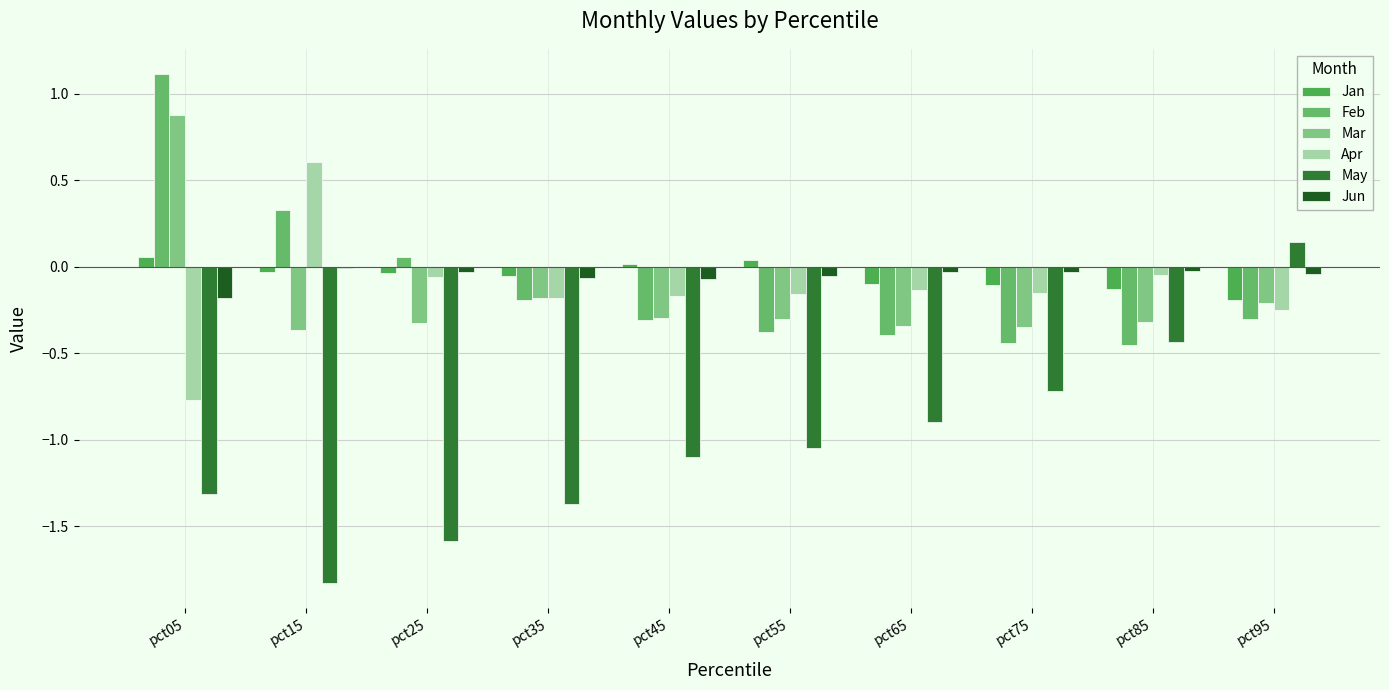

At which label does Feb first exceed 0?

pct05